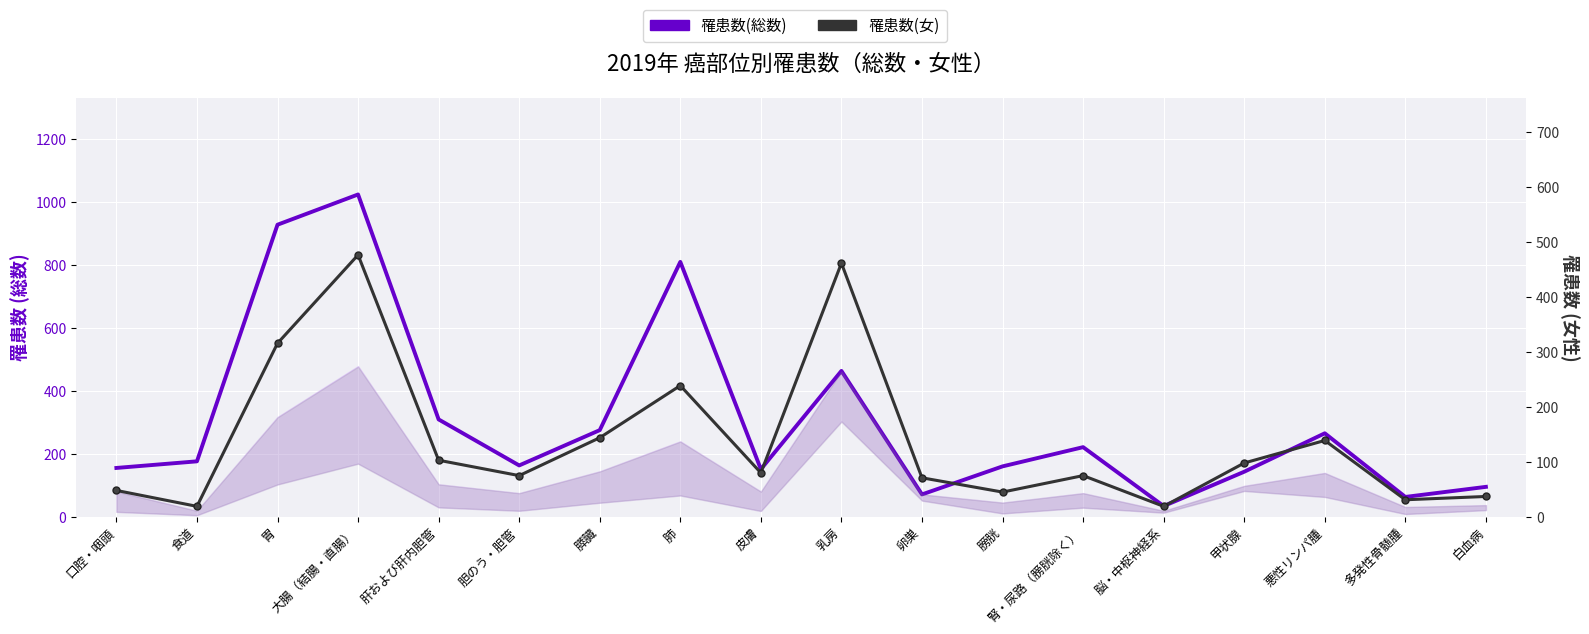

What is the label of the 11th point from the left?

卵巣